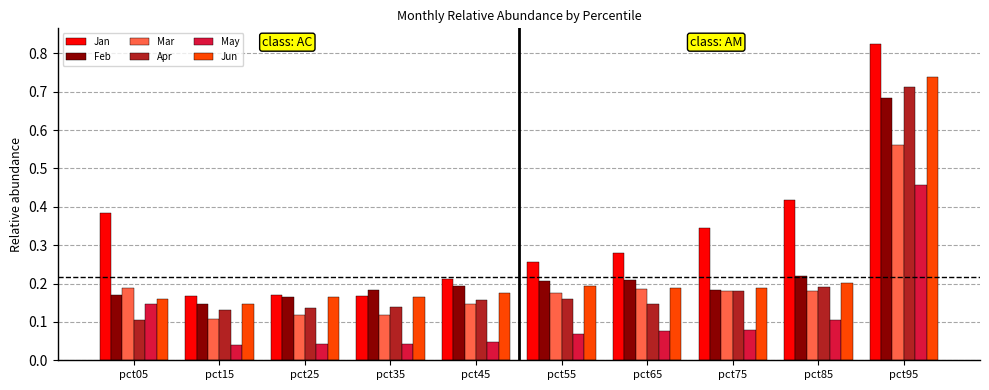

Rank the series by their maximum value, from highest to lowest.

Jan, Jun, Apr, Feb, Mar, May